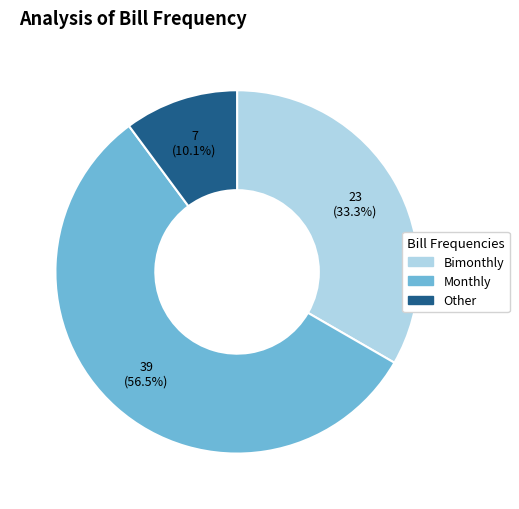

Does any single category account for the majority?

Yes